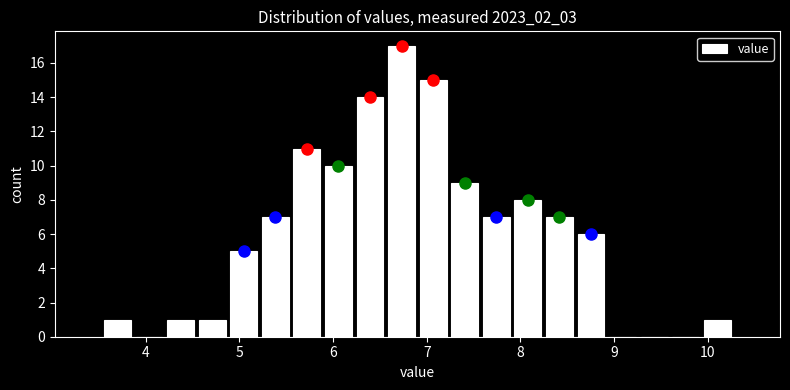

Around what value on the x-axis is the tallest bar? Give the approximate position of its centre, as read against the axis.

6.7